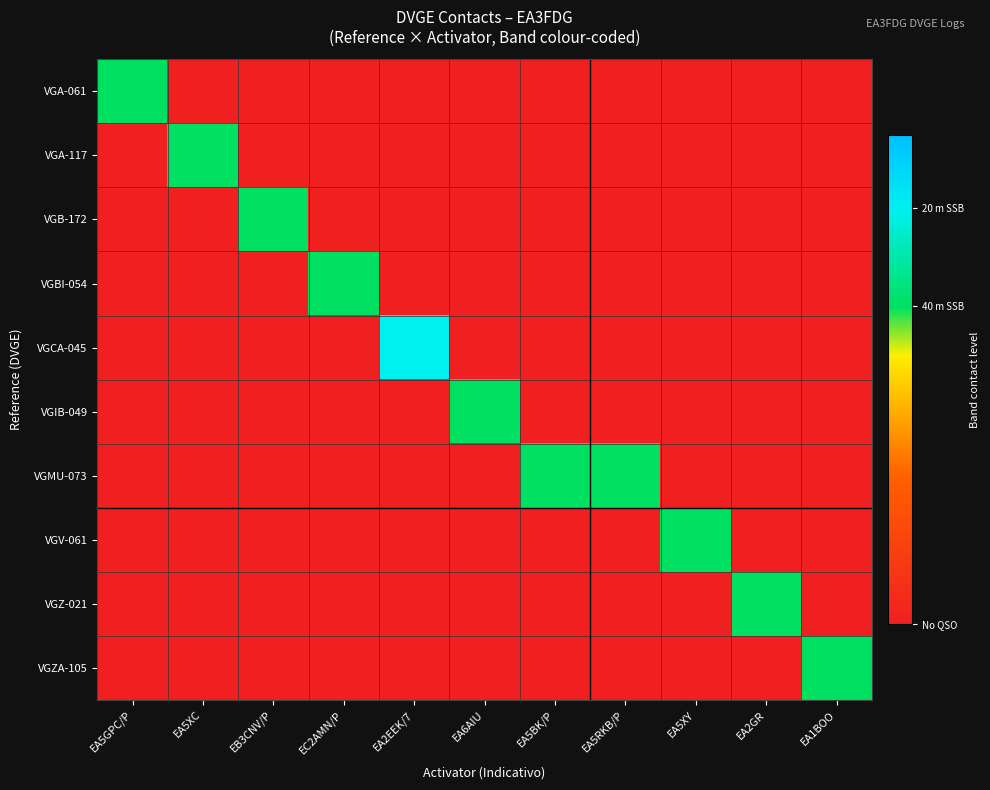

Which category has the highest value across all series?

EA2EEK/7